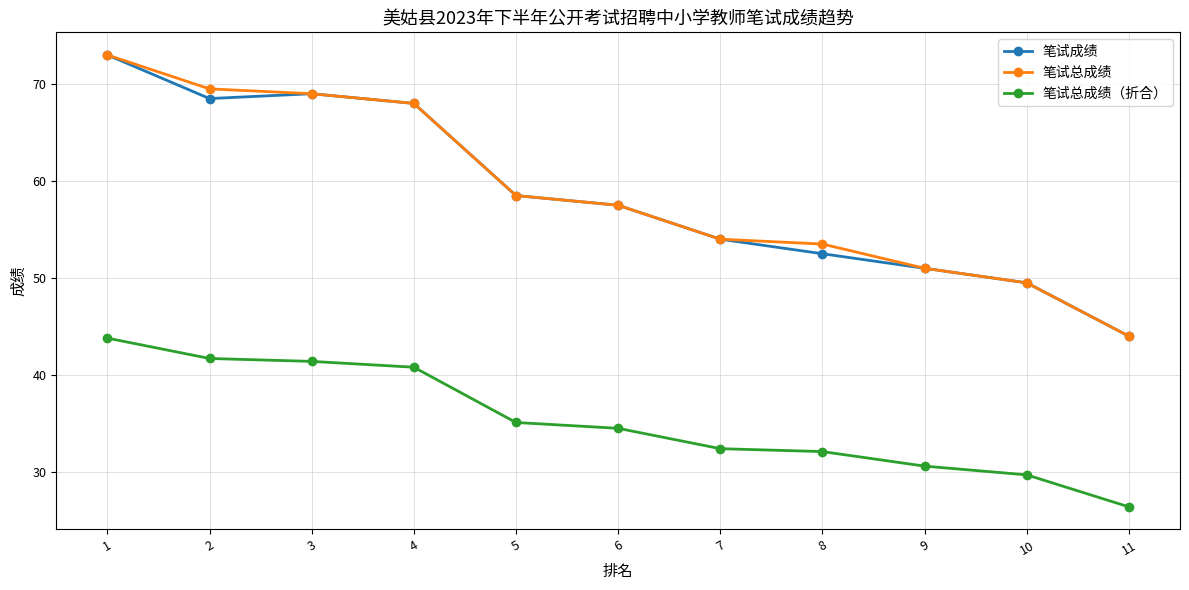

What are all the series names shown in the legend?

笔试成绩, 笔试总成绩, 笔试总成绩（折合）